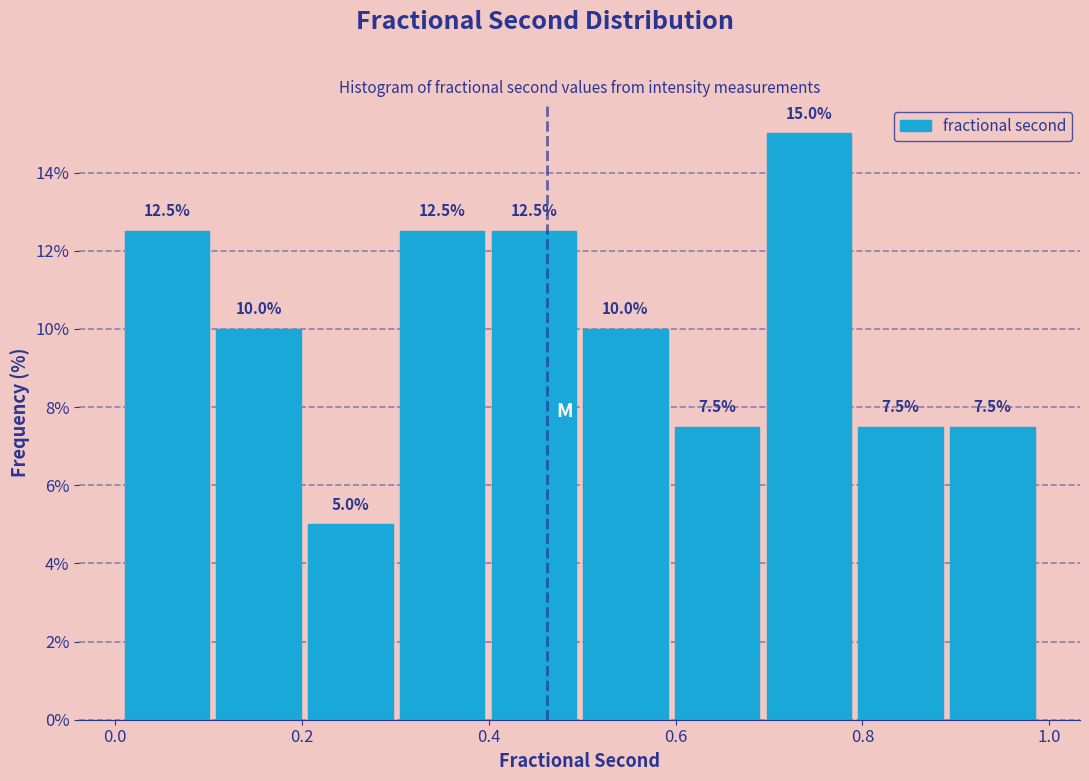

Reading left to right, list every bar in this chart as the range it spans on the x-axis followed by its height. The bar edges are not printed on the chart, so give them approximately, as read against the axis.

0.00 to 0.10: 12.5
0.10 to 0.20: 10.0
0.20 to 0.30: 5.0
0.30 to 0.40: 12.5
0.40 to 0.50: 12.5
0.50 to 0.60: 10.0
0.60 to 0.70: 7.5
0.70 to 0.80: 15.0
0.80 to 0.88: 7.5
0.88 to 0.98: 7.5